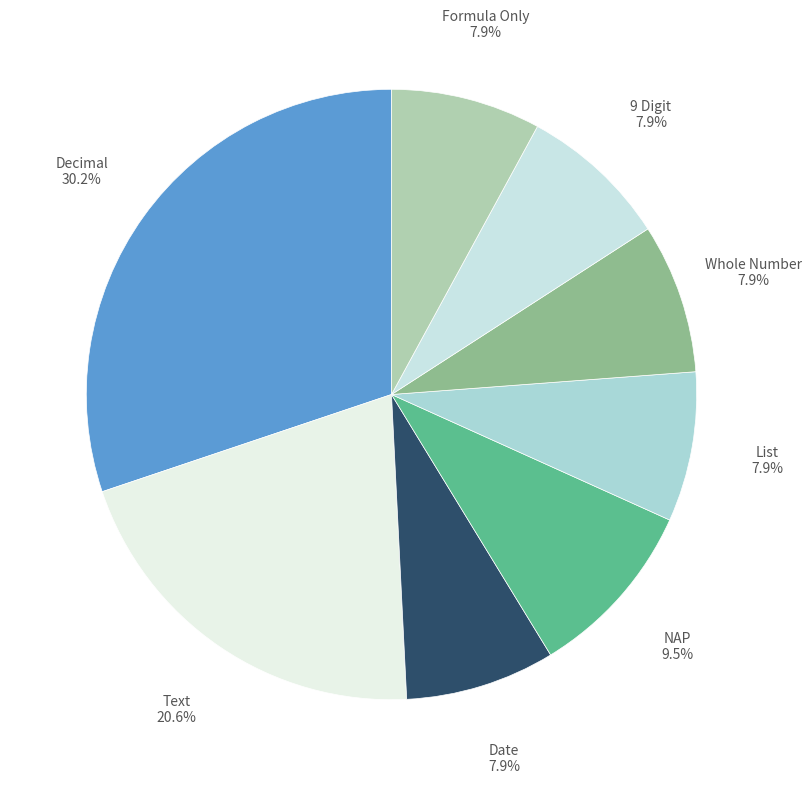

How many segments does this pie chart have?

8